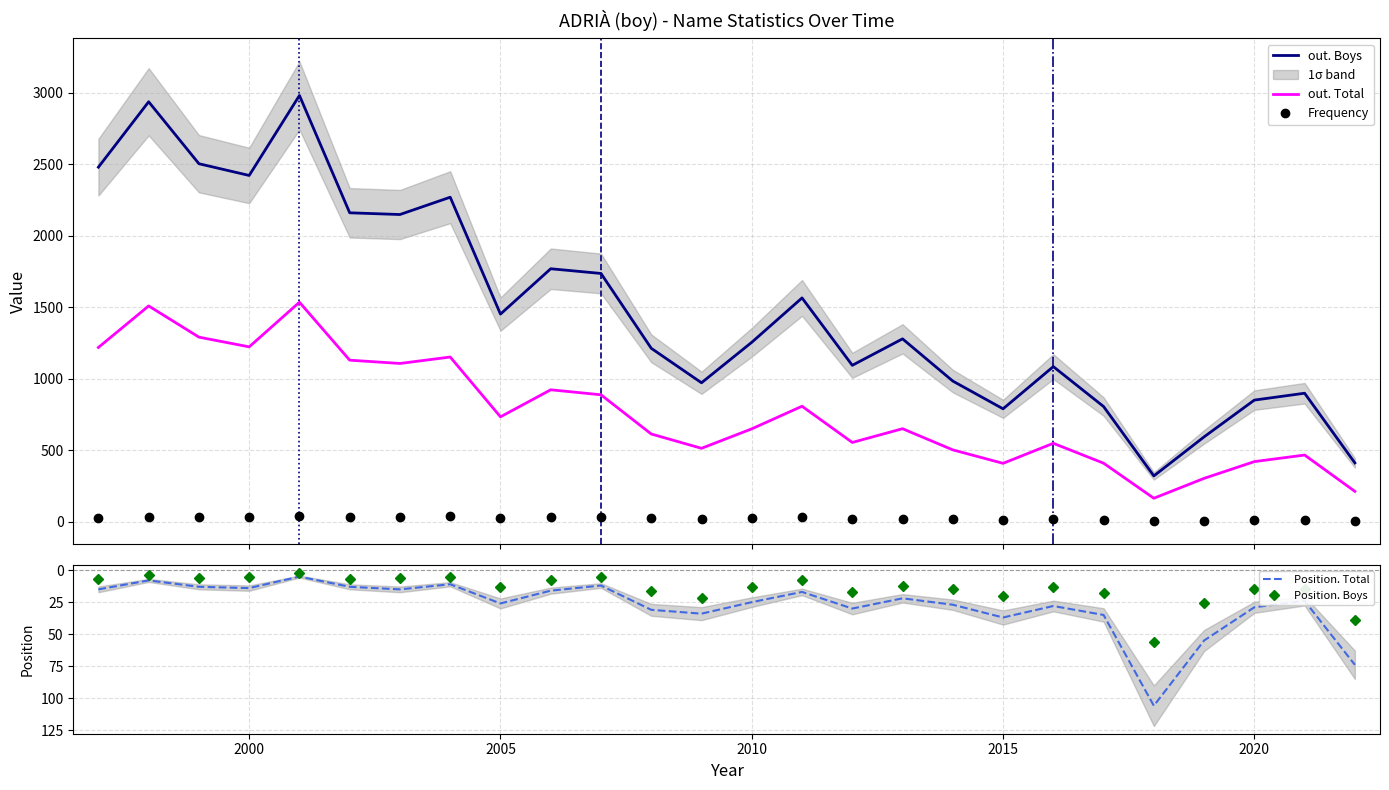

True or false: out. Boys and Frequency intersect in this chart.

False